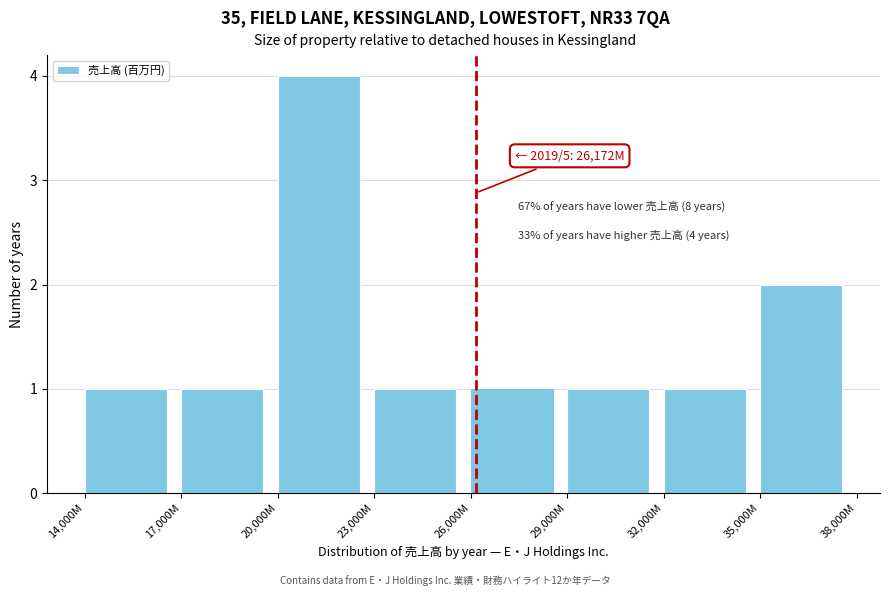

Reading right to left, list all the values displayed in this chart.

35,000M=2	32,000M=1	29,000M=1	26,000M=1	23,000M=1	20,000M=4	17,000M=1	14,000M=1